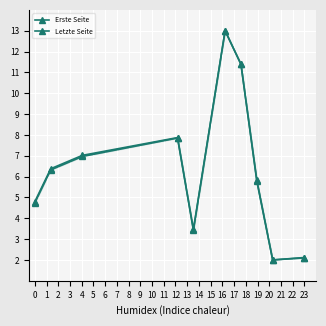

How many data points in Letzte Seite are less than 6?

5